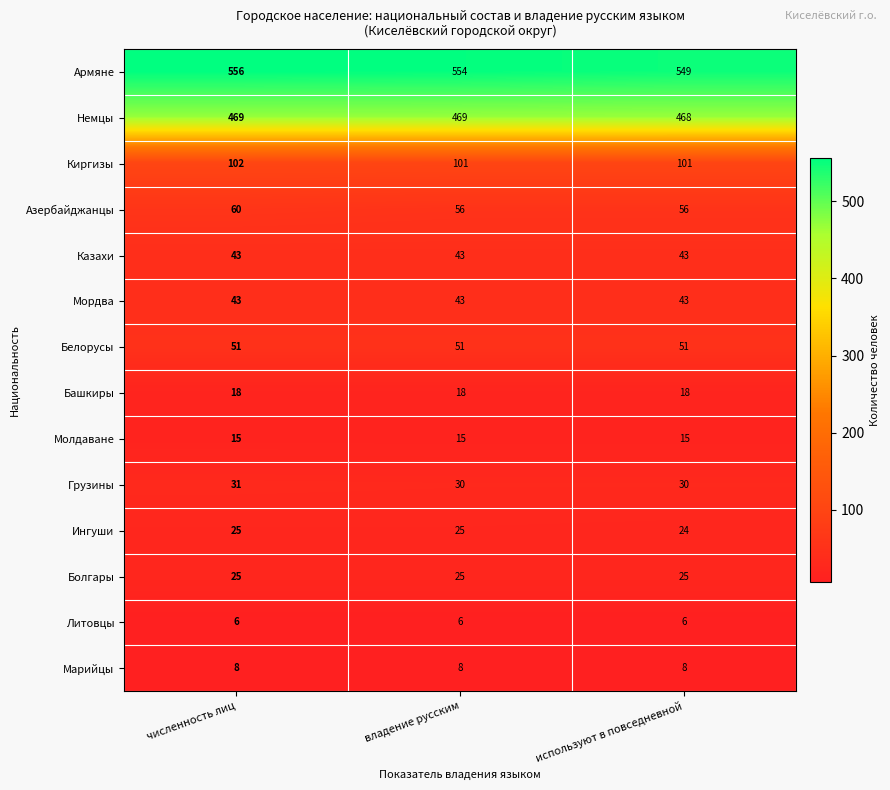

The value of Молдаване at владение русским is 15. True or false?

True